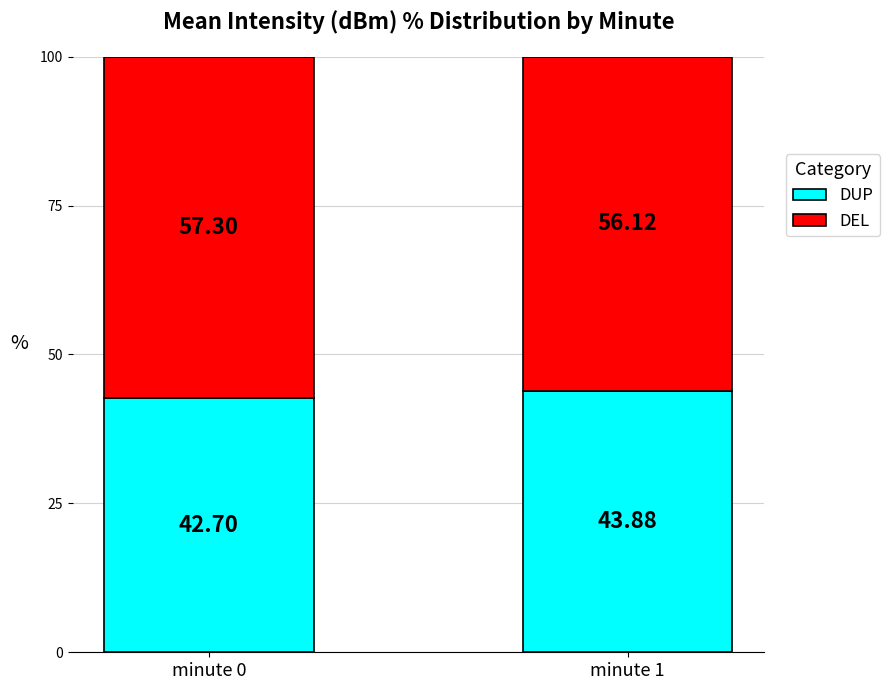

What is the total value across all series at minute 0?

100.0